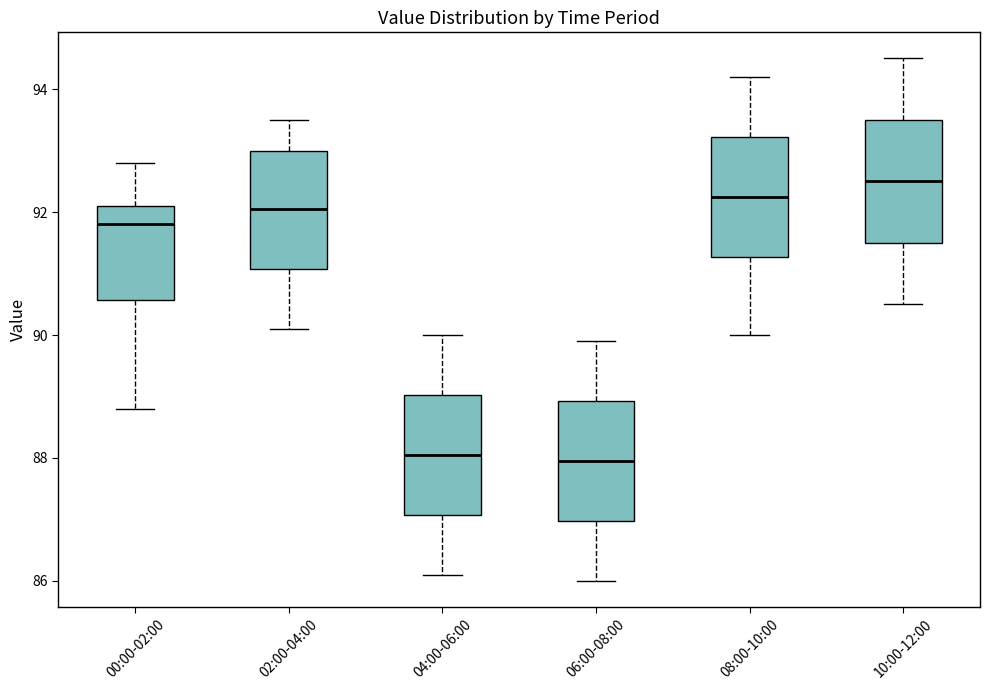

Which box's median line is the highest?

10:00-12:00